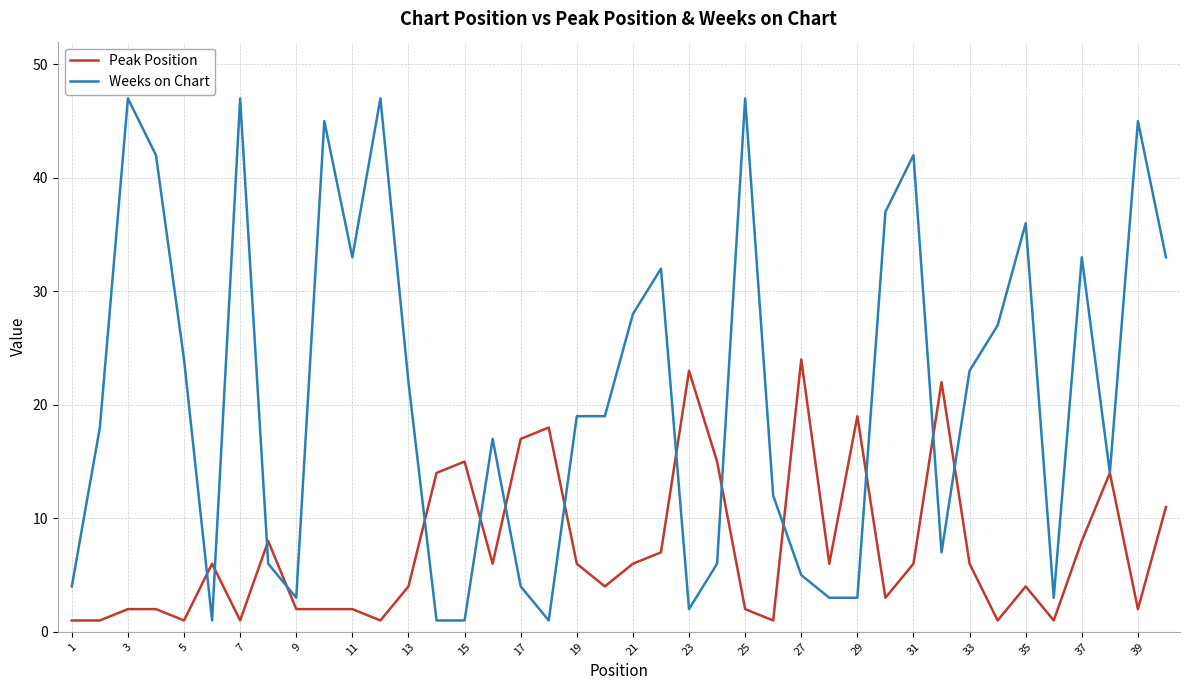

What is the highest value of the Weeks on Chart series?

47